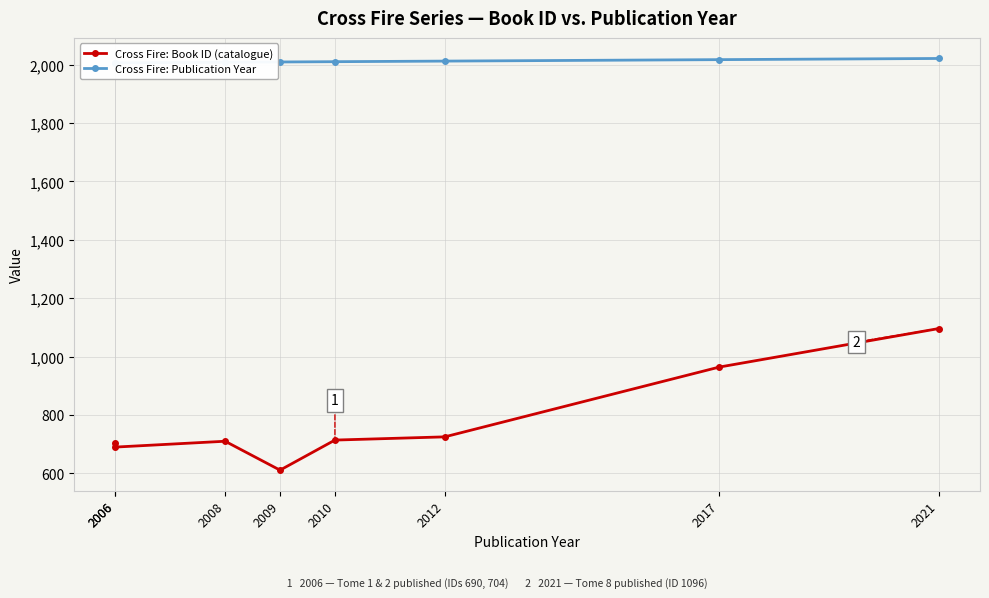

The value of Cross Fire: Book ID (catalogue) at 2006 is 704. True or false?

True